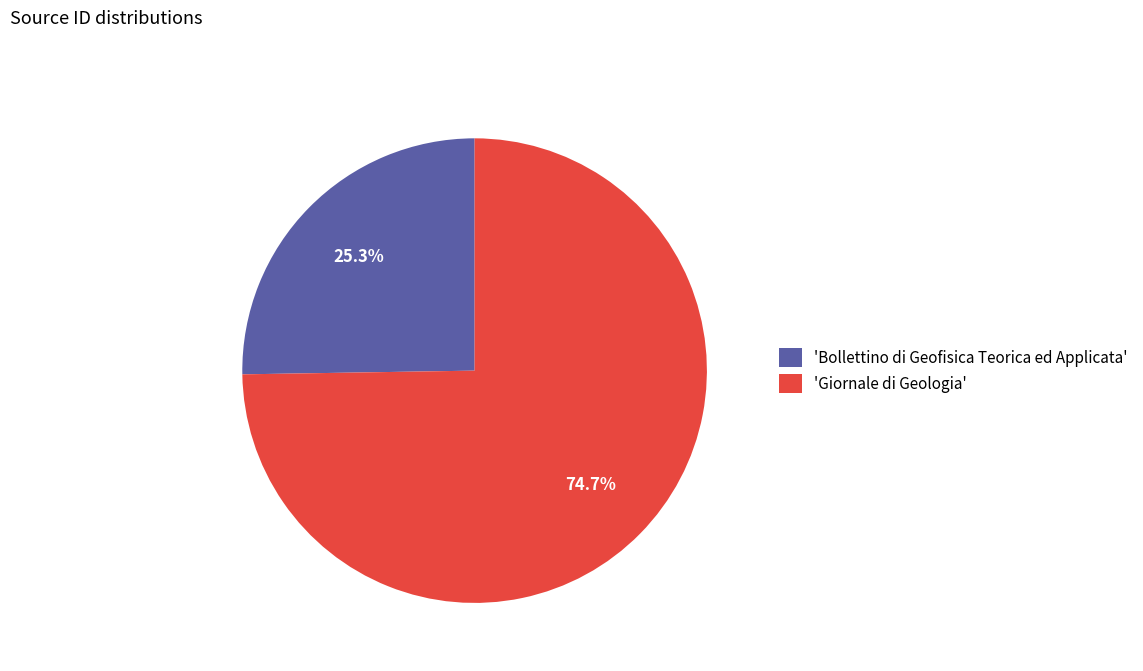

Approximately how many times larger is the value at 'Giornale di Geologia' compared to 'Bollettino di Geofisica Teorica ed Applicata'?

3.0